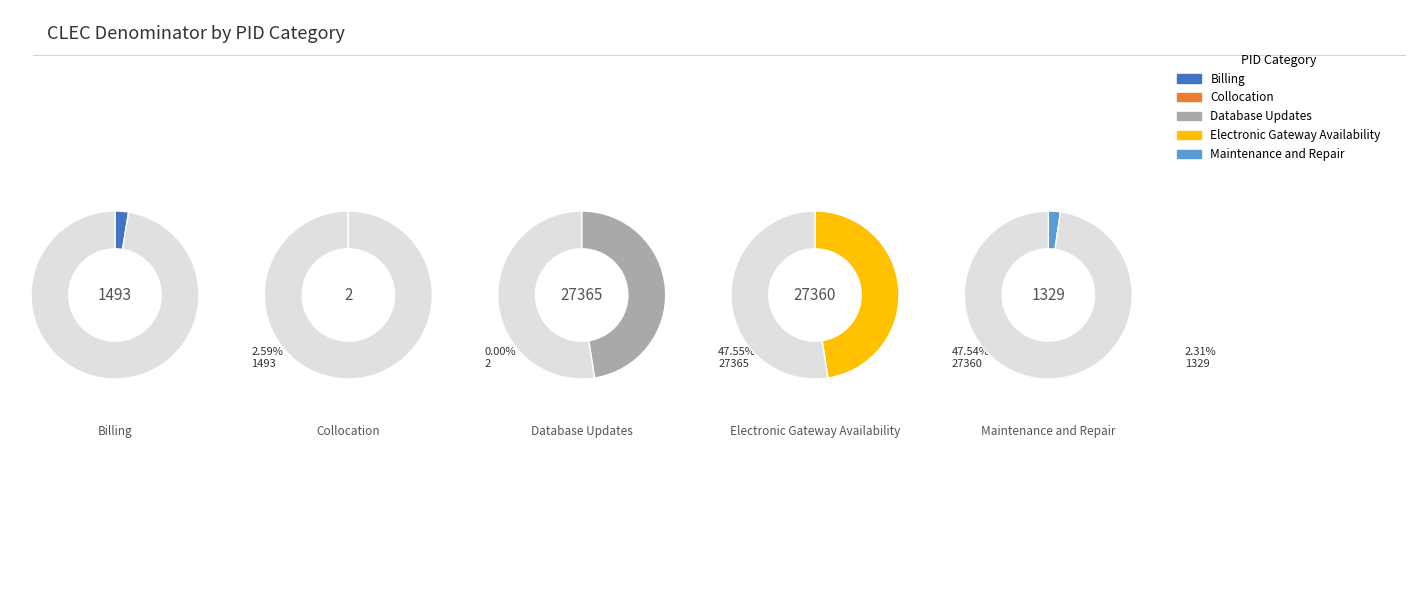

What percentage is NOT represented by Collocation?

100.0%